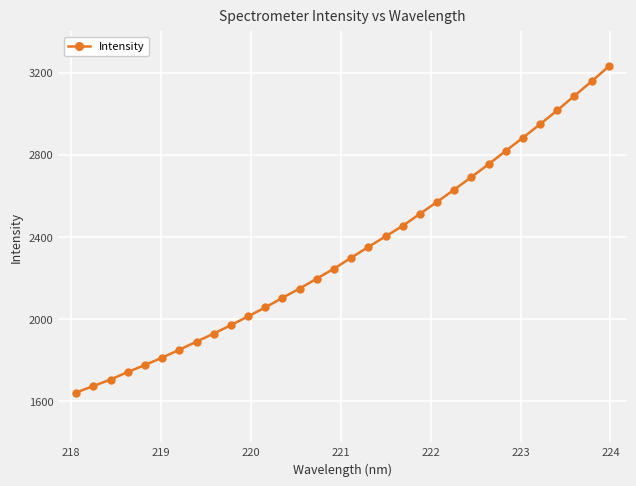

What is the average value?

2329.9